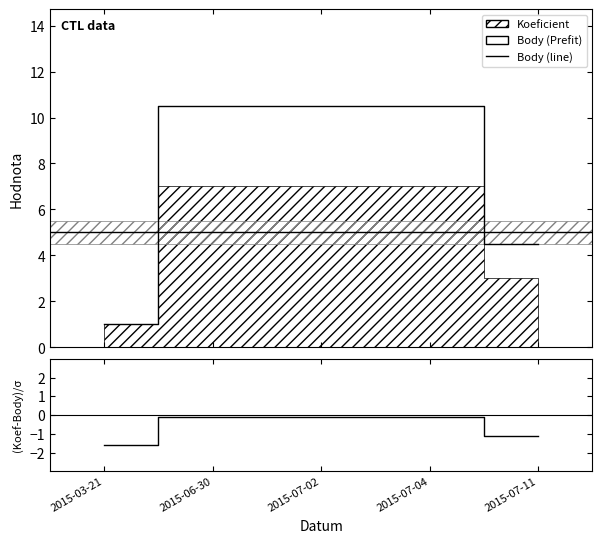

What is the maximum value shown in the chart?

10.5